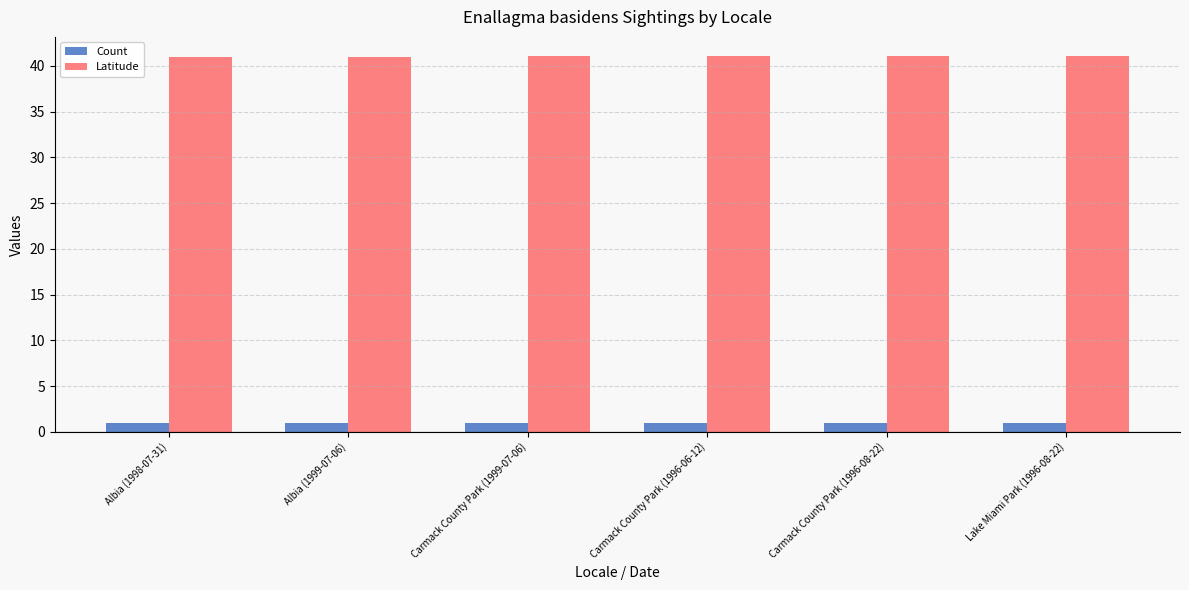

What is the smallest value displayed?

1.0